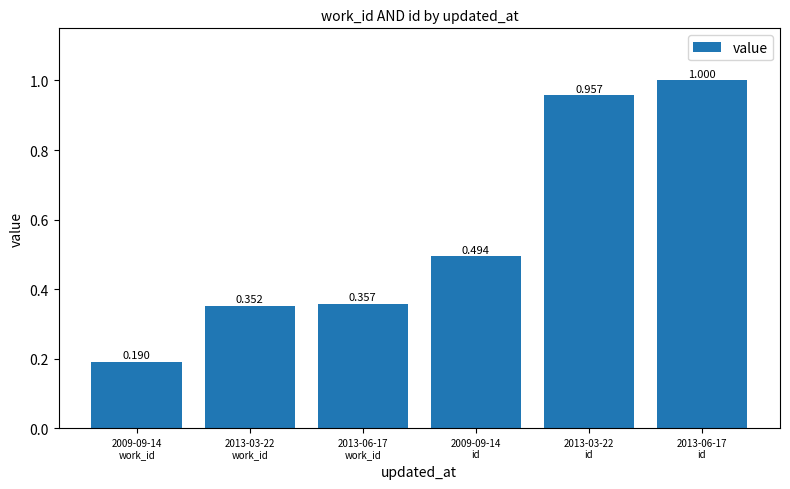

How many series are shown in this chart?

1